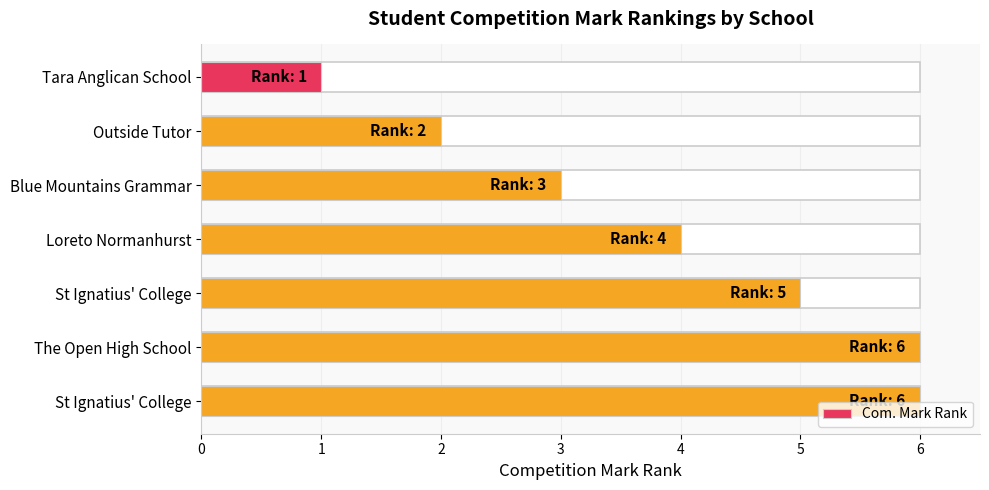

What is the difference between the maximum and minimum values?

5